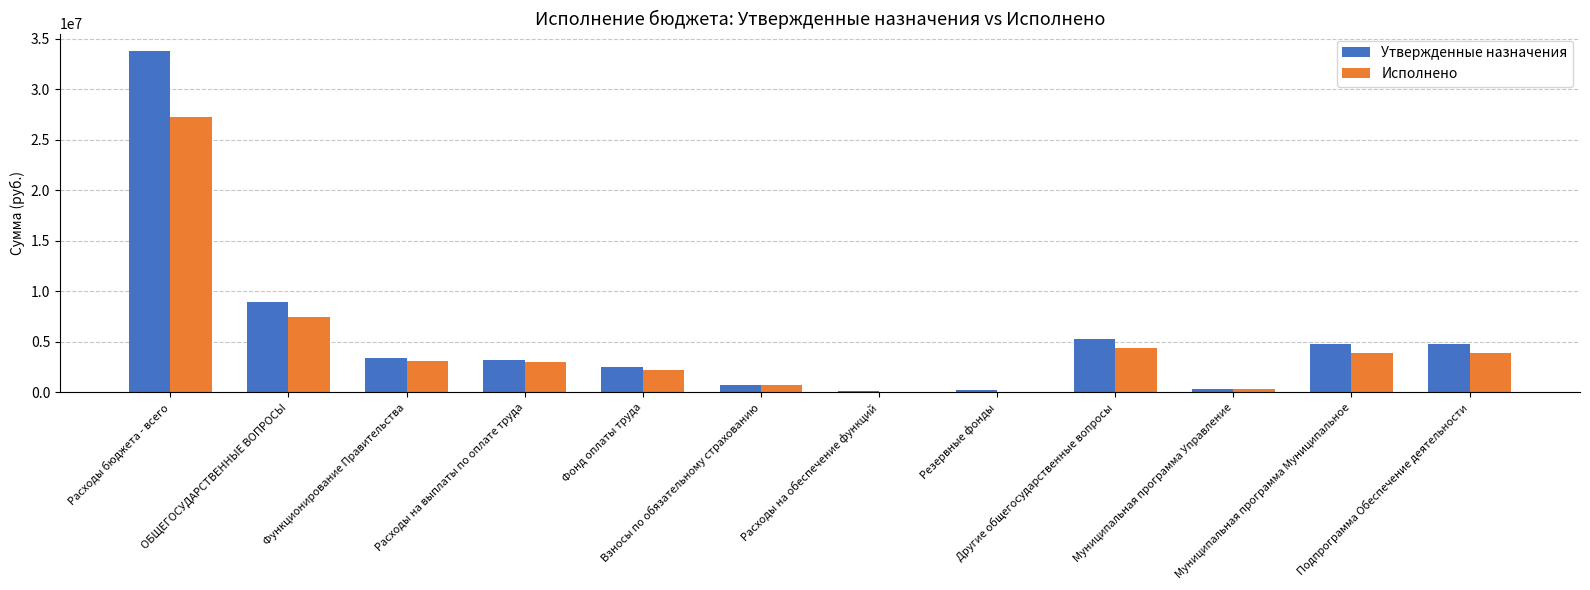

How many groups of bars are there?

12